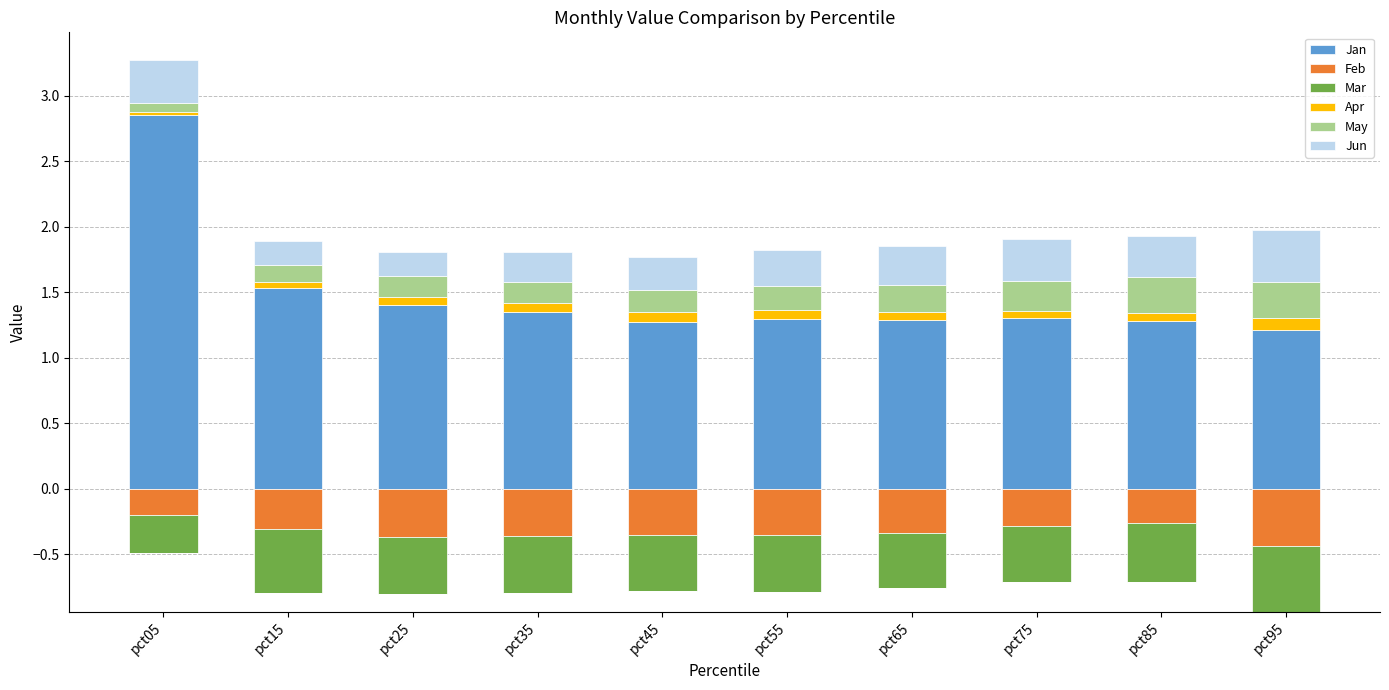

What is the lowest value of the Jan series?

1.2